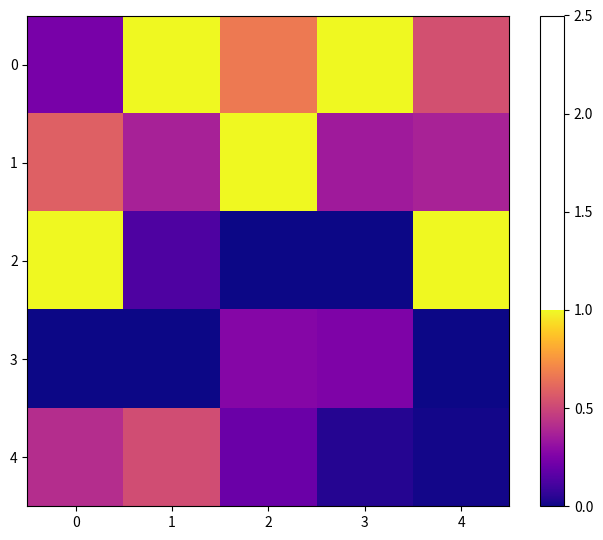

Rank the series by their average value, from highest to lowest.

0, 1, 2, 4, 3